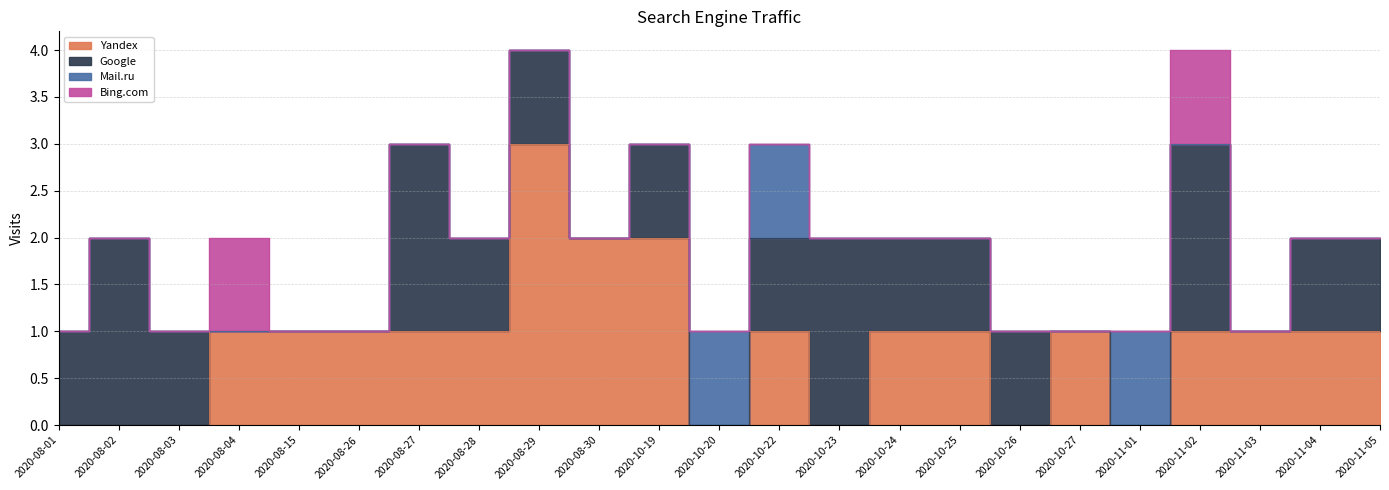

Which category has the lowest value in the Yandex series?

2020-08-01